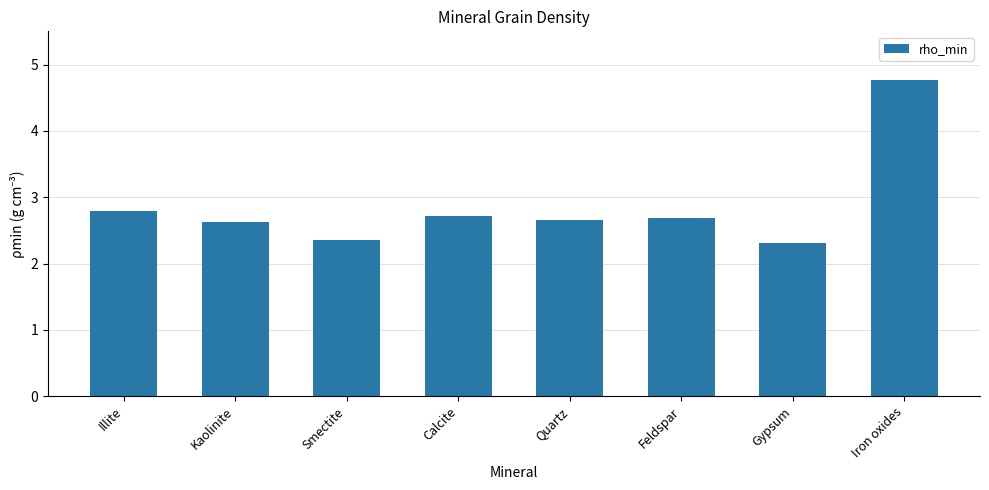

What is the difference between the second highest and second lowest values?

0.4